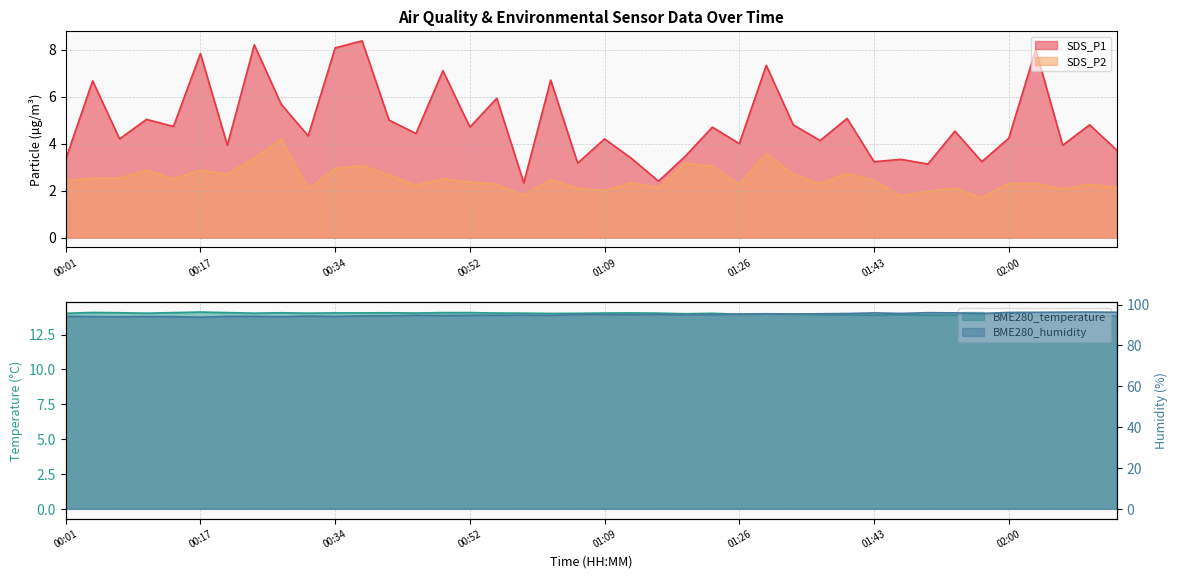

Rank the series by their maximum value, from lowest to highest.

SDS_P2, SDS_P1, BME280_temperature, BME280_humidity